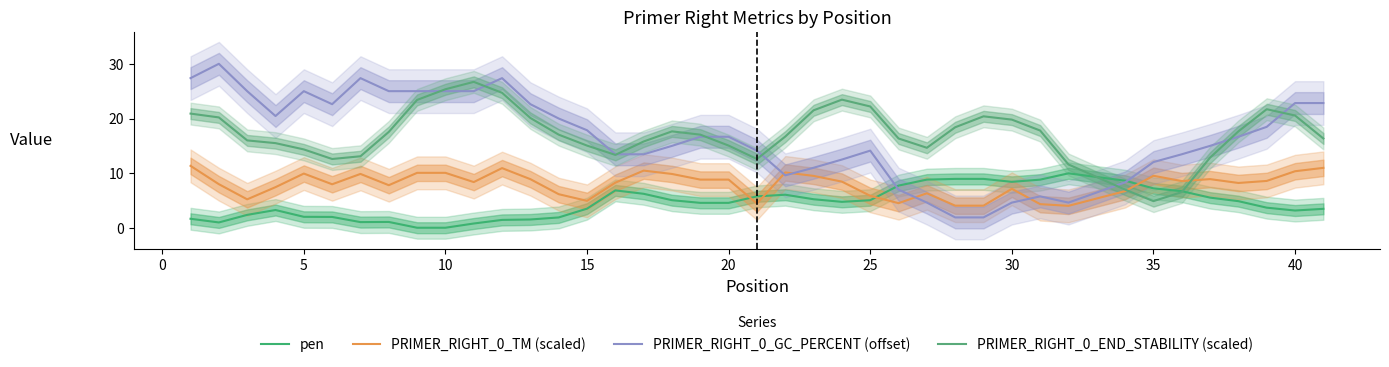

What is the value of the PRIMER_RIGHT_0_GC_PERCENT (offset) point at the 25th from the left?

14.1